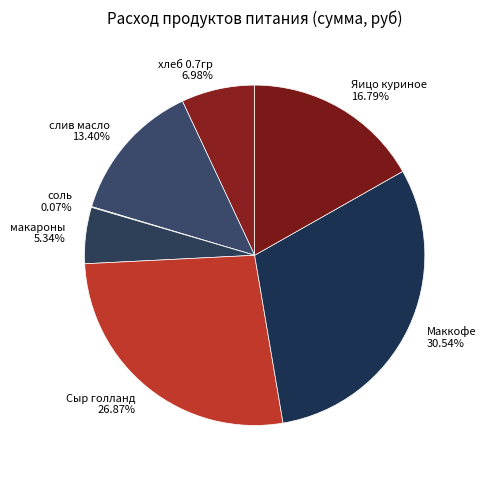

Does any single category account for the majority?

No